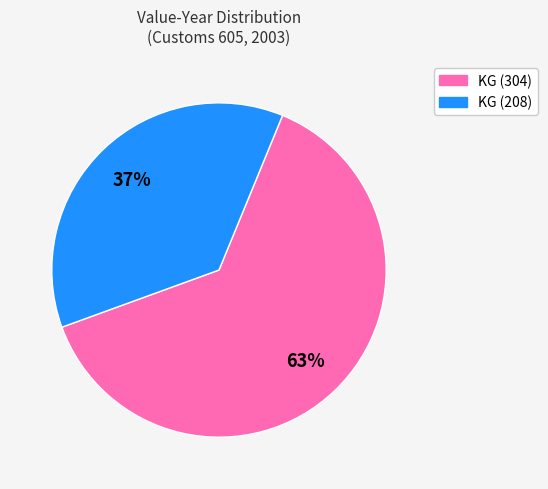

Count the number of slices in the pie.

2